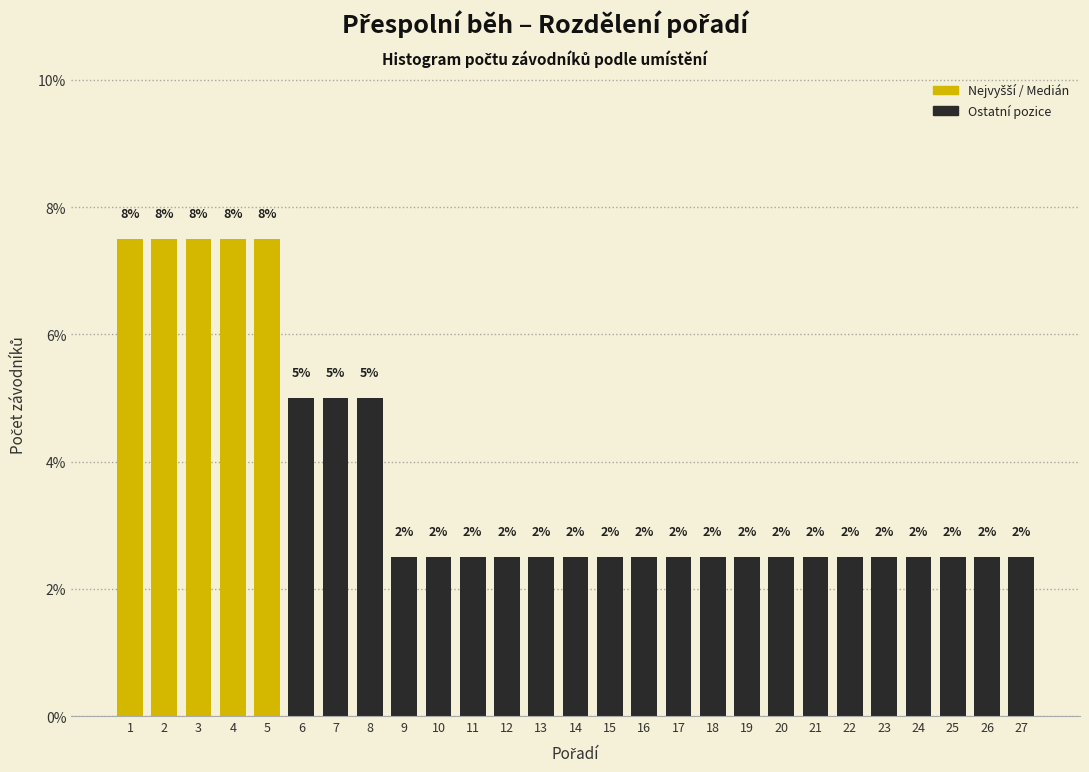

How many bars are there in total?

27